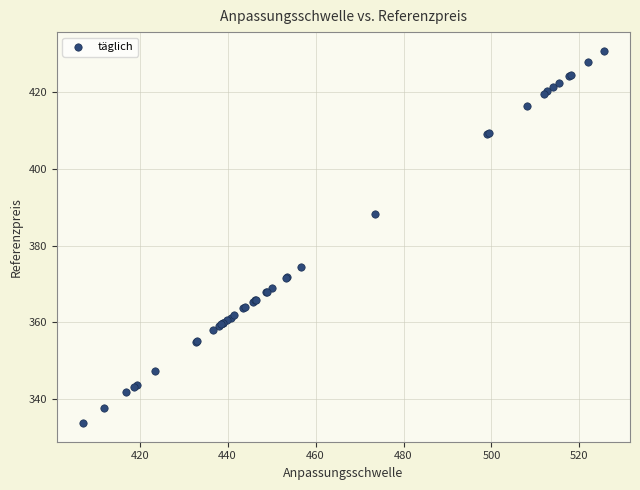

What Y value in the scatter plot is closest to 382?

388.1